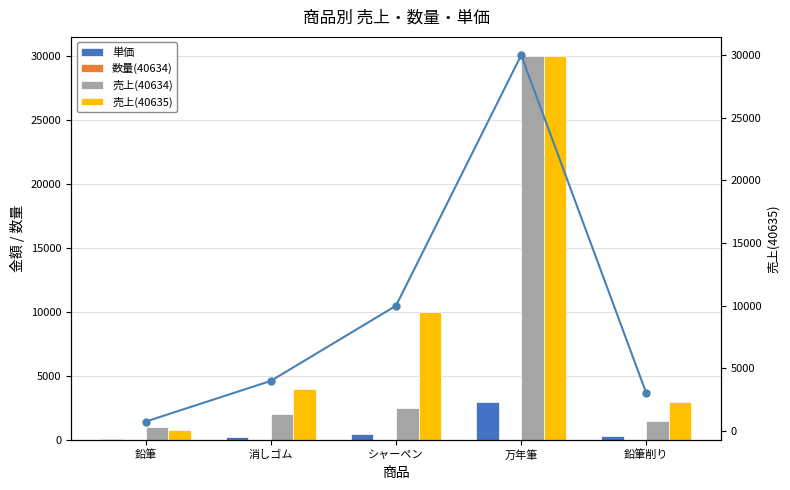

Read the 売上(40635)_line value at 鉛筆削り, to the nearest 100.

3000